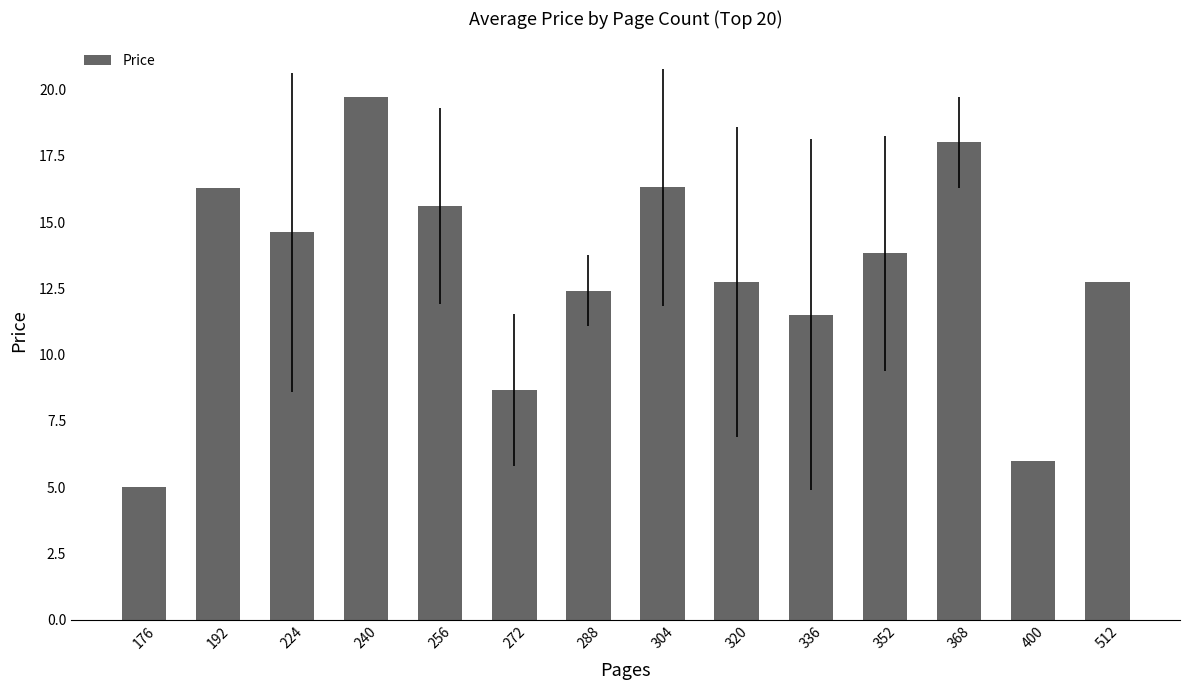

Which label corresponds to the smallest value in the chart?

176